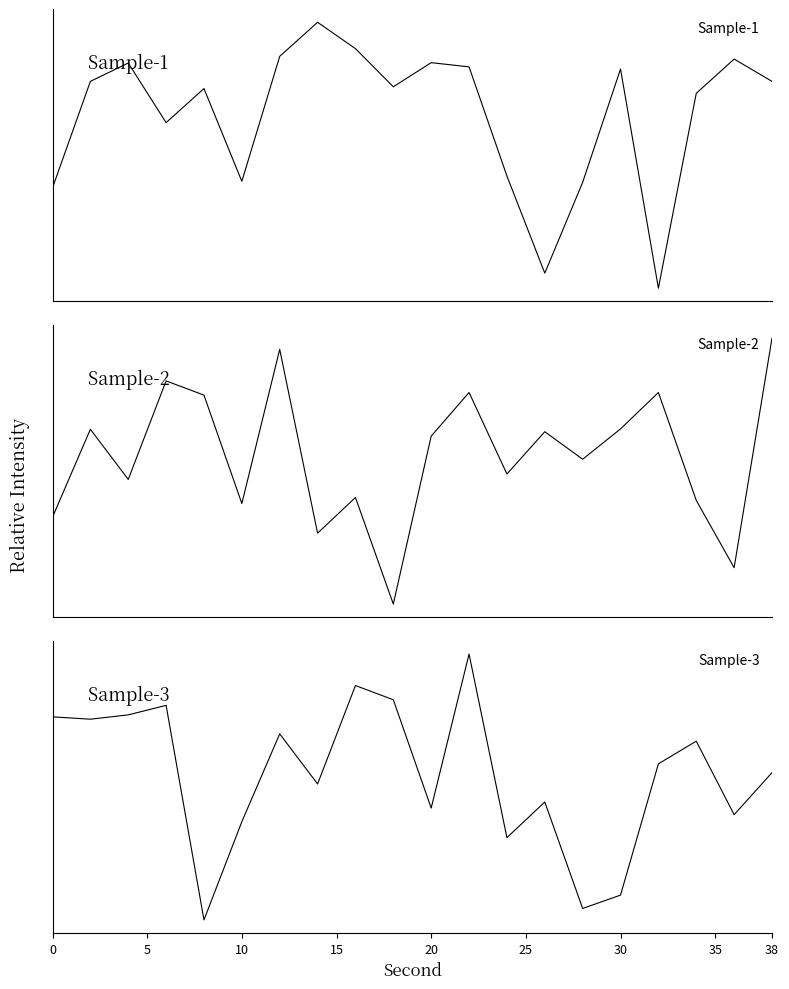

The value of Sample-3 at 10 is 18.2. True or false?

False